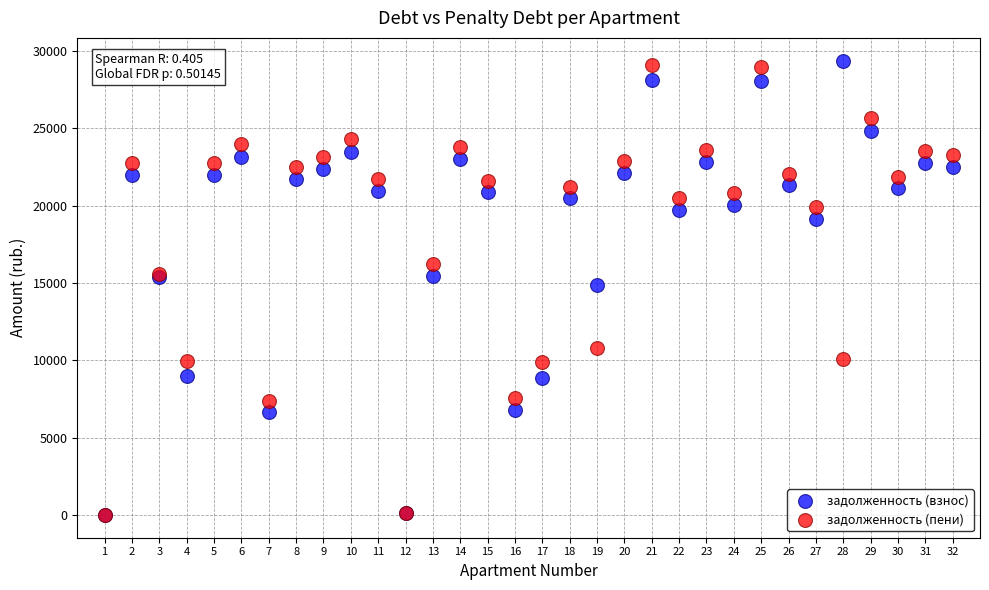

Which series has the largest Y range (max minus min)?

задолженность (взнос)